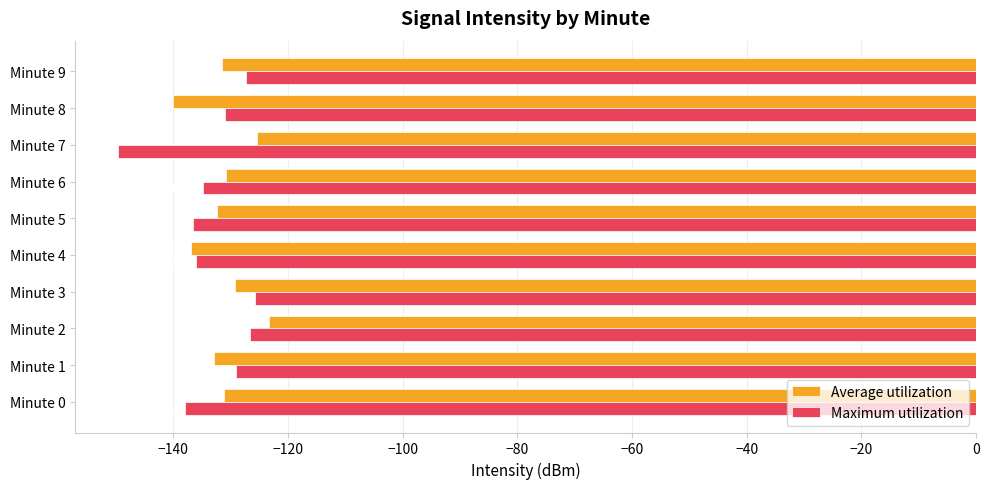

How many values in the Average utilization series are below -131?

6